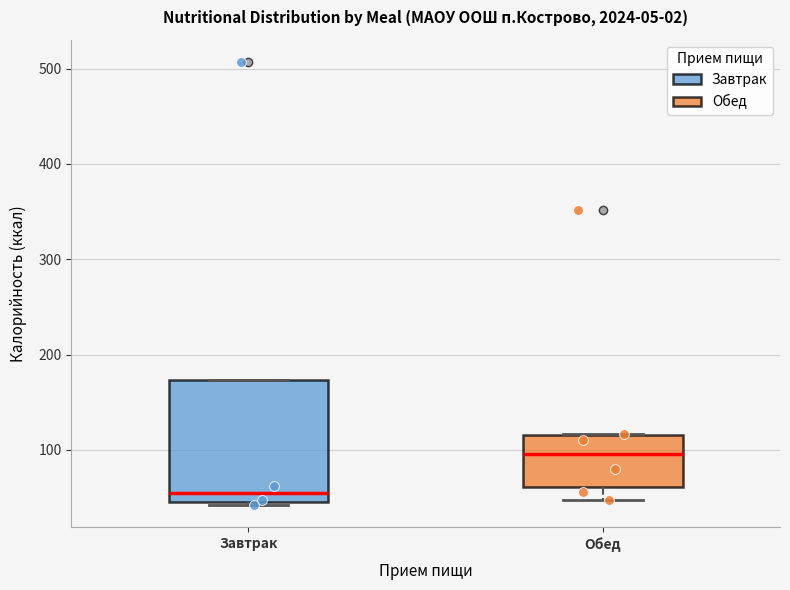

Reading left to right, read every box against the y-axis: the position of its median line, the range the box covers, and the ends of its whiskers. The values are not printed on the chart, so give them approximately, as read against the axis.

Завтрак: median 50 (just above the box's lower edge), box 50 to 170, whiskers 40 to 170
Обед: median 100, box 60 to 120, whiskers 50 to 120